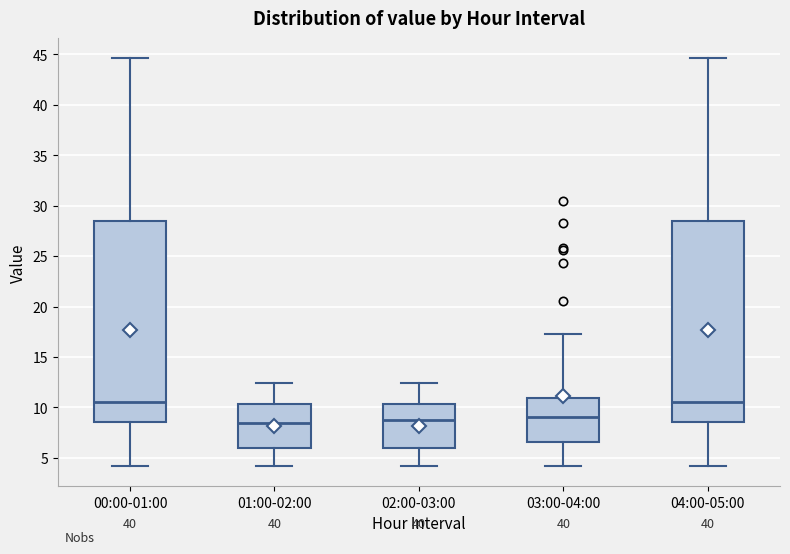

Reading left to right, read every box against the y-axis: the position of its median line, the range the box covers, and the ends of its whiskers. The values are not printed on the chart, so give them approximately, as read against the axis.

00:00-01:00: median 10.5, box 8.5 to 28.5, whiskers 4.0 to 44.5
01:00-02:00: median 8.5, box 6.0 to 10.5, whiskers 4.0 to 12.5
02:00-03:00: median 8.5, box 6.0 to 10.5, whiskers 4.0 to 12.5
03:00-04:00: median 9.0, box 6.5 to 11.0, whiskers 4.0 to 17.5
04:00-05:00: median 10.5, box 8.5 to 28.5, whiskers 4.0 to 44.5